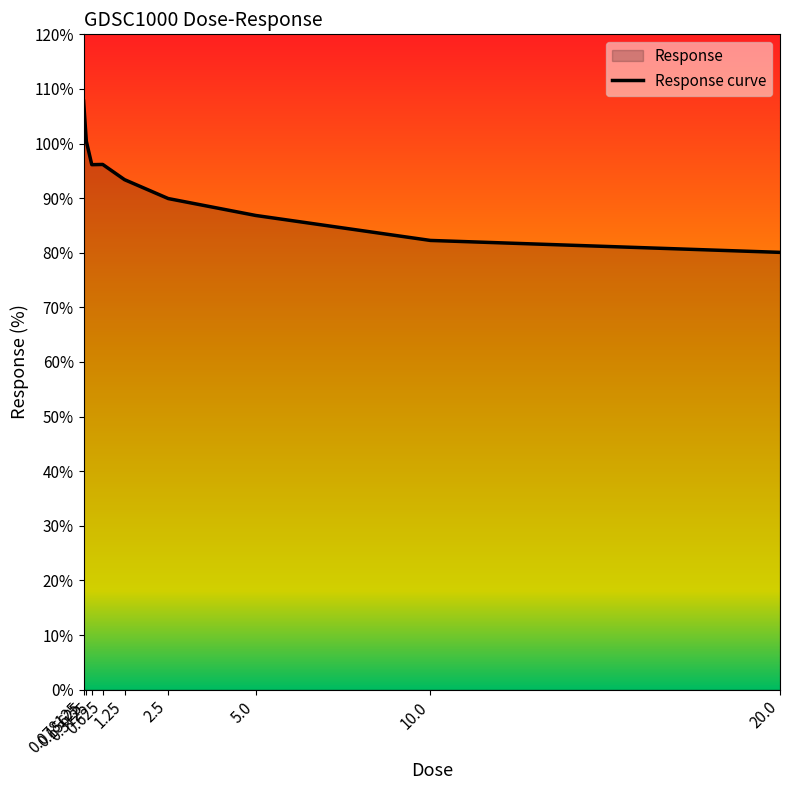

The value at 10.0 is 123.9. True or false?

False